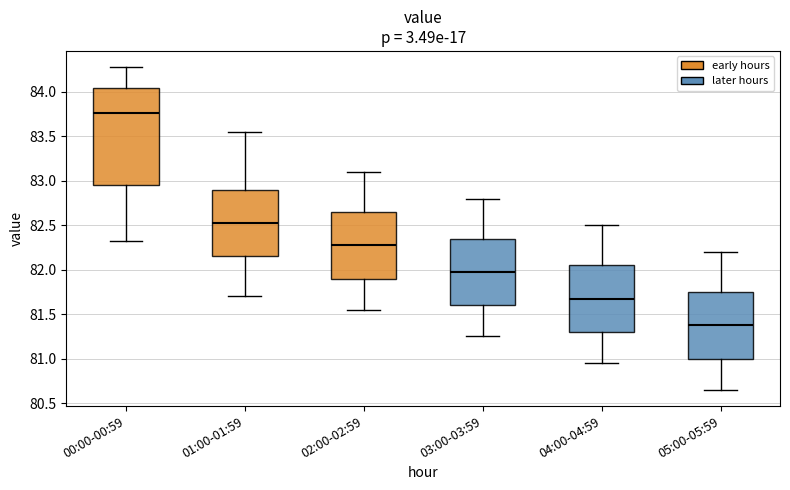

Reading left to right, transcribe this box plot: for each box, give where its median line is, the range the box spans, and where its two whiskers end, as read against the y-axis. The values are not printed on the chart, so give them approximately, as read against the axis.

00:00-00:59: median 83.75, box 82.95 to 84.05, whiskers 82.30 to 84.30
01:00-01:59: median 82.55, box 82.15 to 82.90, whiskers 81.70 to 83.55
02:00-02:59: median 82.30, box 81.90 to 82.65, whiskers 81.55 to 83.10
03:00-03:59: median 82.00, box 81.60 to 82.35, whiskers 81.25 to 82.80
04:00-04:59: median 81.70, box 81.30 to 82.05, whiskers 80.95 to 82.50
05:00-05:59: median 81.40, box 81.00 to 81.75, whiskers 80.65 to 82.20